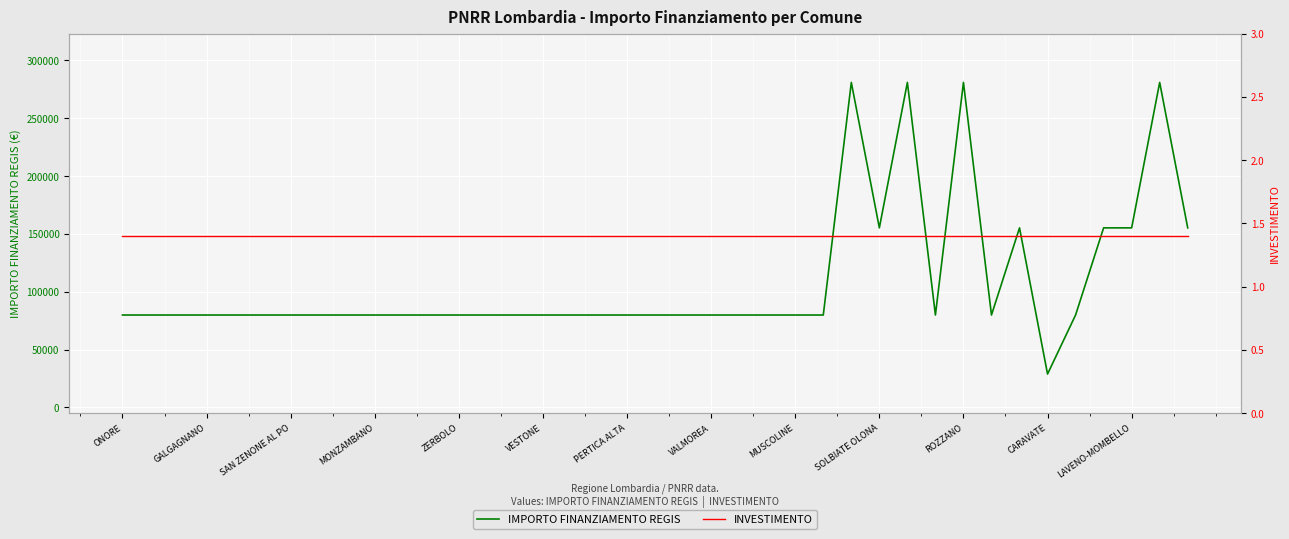

List the labels in order of INVESTIMENTO value, largest first.

ONORE, GALGAGNANO, SAN ZENONE AL PO, MONZAMBANO, ZERBOLO, VESTONE, PERTICA ALTA, VALMOREA, MUSCOLINE, SOLBIATE OLONA, ROZZANO, CARAVATE, LAVENO-MOMBELLO, 13, 14, 15, 16, 17, 18, 19, 20, 21, 22, 23, 24, 25, 26, 27, 28, 29, 30, 31, 32, 33, 34, 35, 36, 37, 38